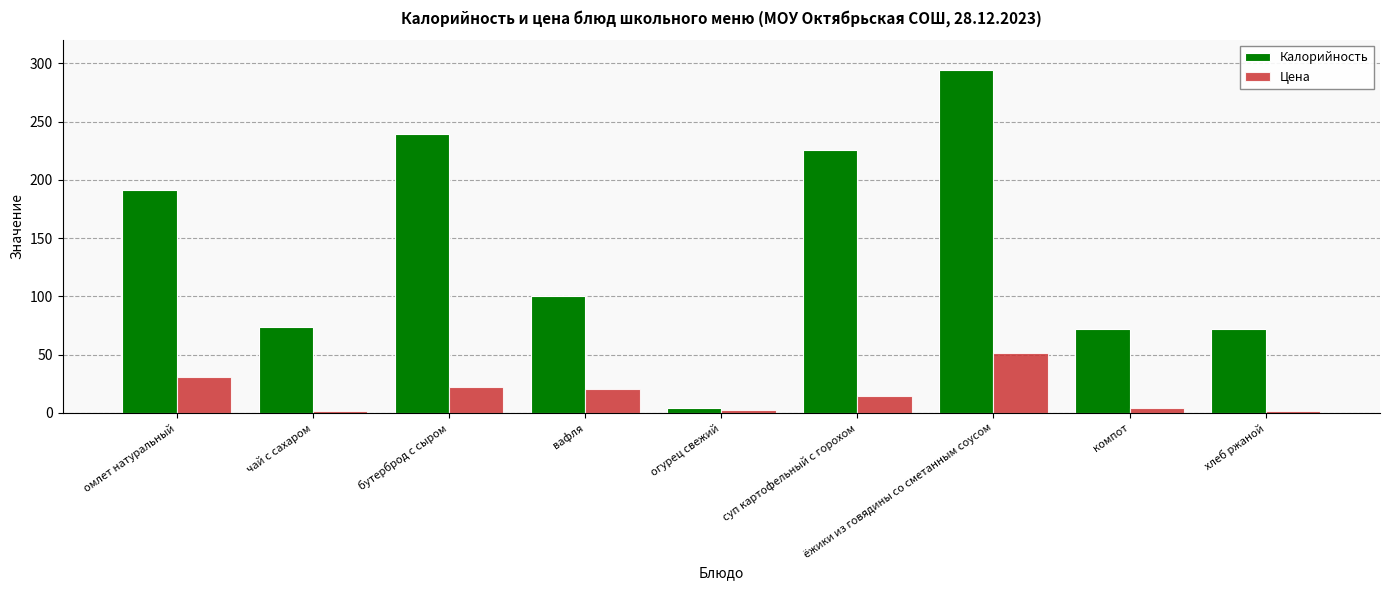

True or false: Цена has a value of 29.9 at вафля.

False